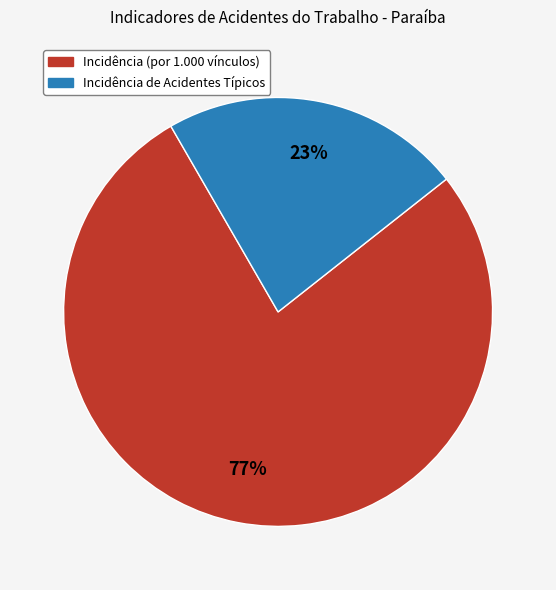

To the nearest percent, what is the average slice percentage?

50%